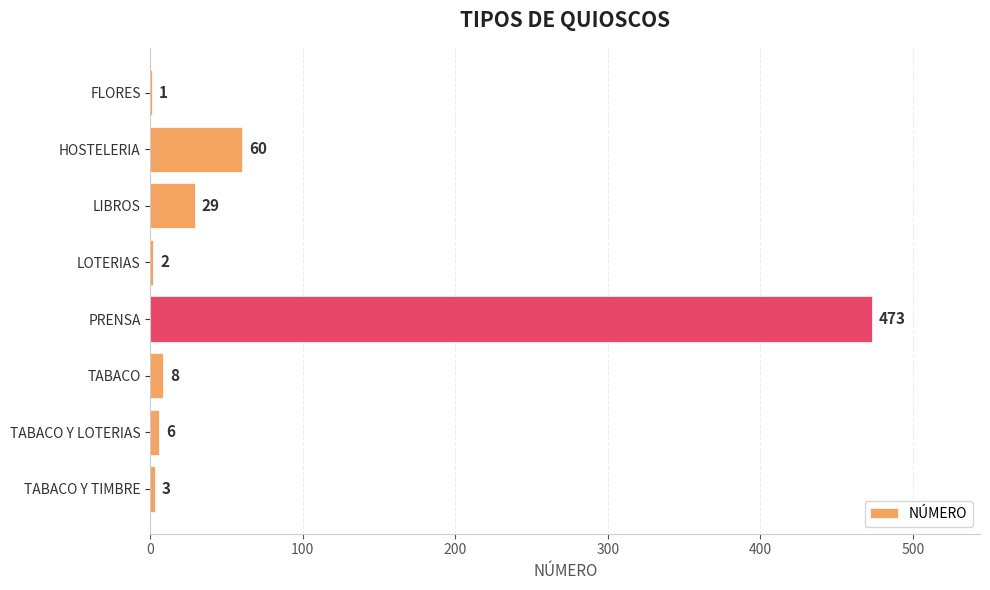

What is the change in value from LOTERIAS to PRENSA?

+471